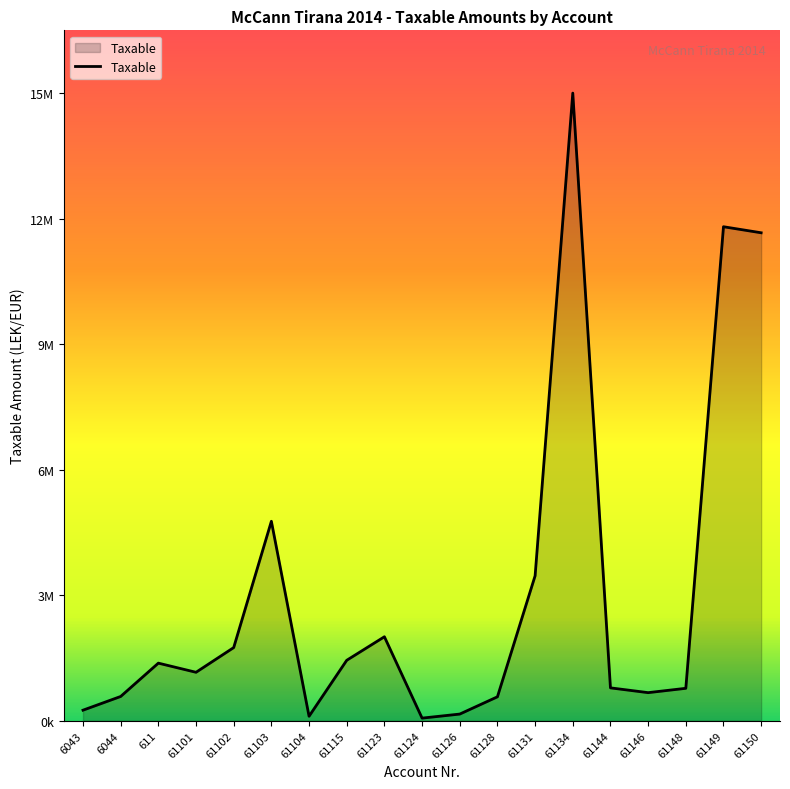

What is the change in value from 61101 to 61126?

-991053.7